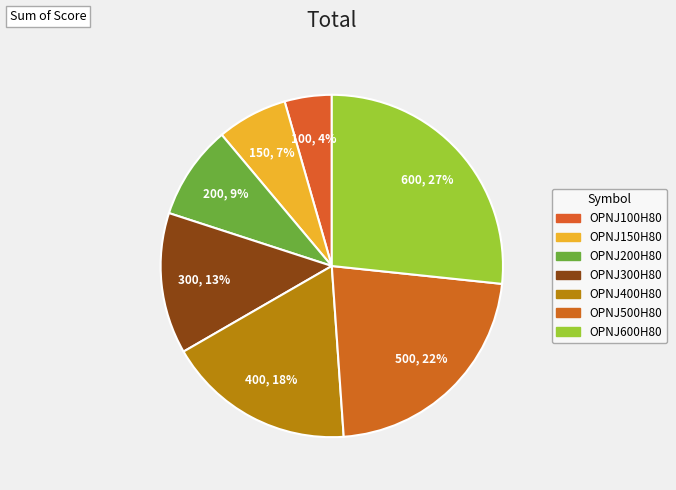

Does any single category account for the majority?

No